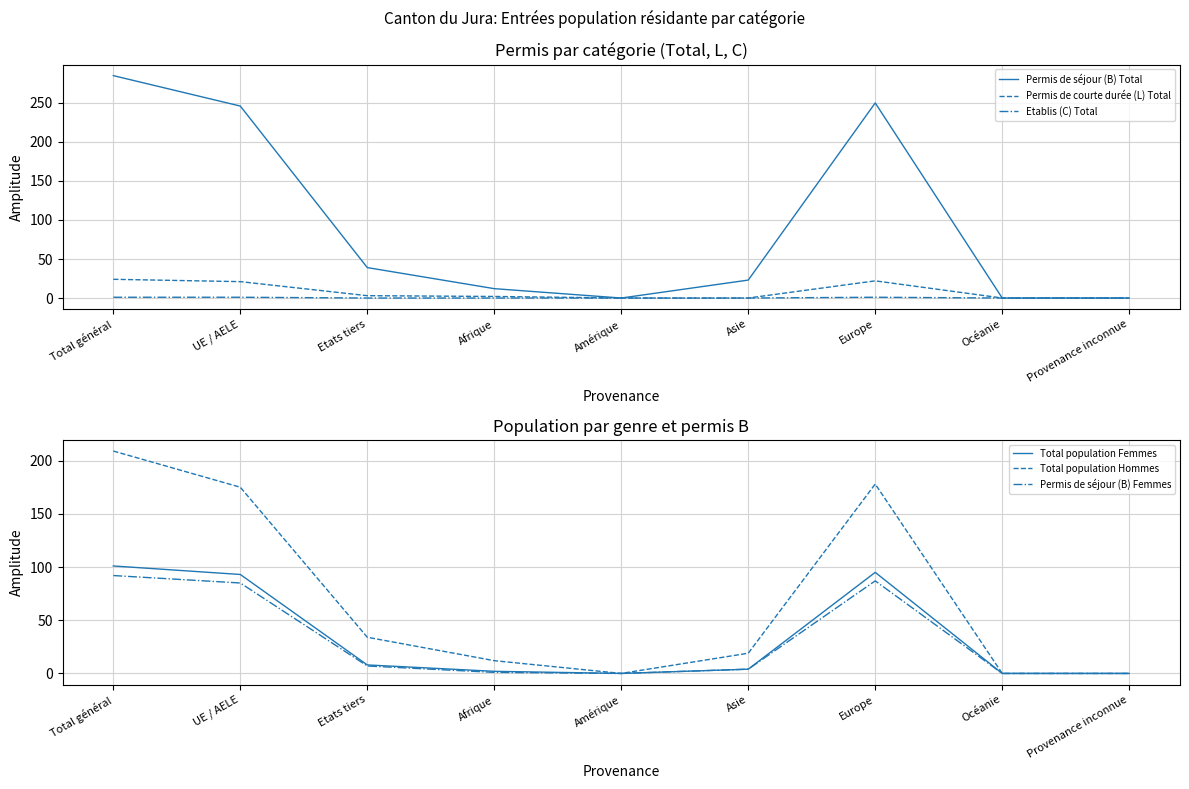

What is the sum of the Permis de courte durée (L) Total values at Etats tiers and Total général?

27